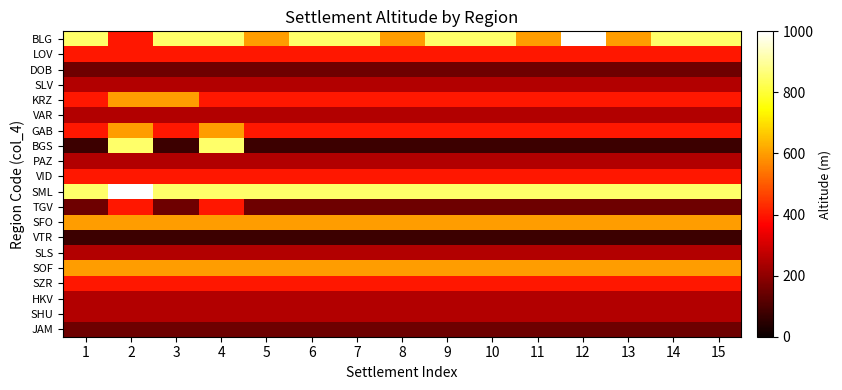

Reading right to left, transcribe all the data shown in this chart.

BLG: 15=850	14=850	13=600	12=1000	11=600	10=850	9=850	8=600	7=850	6=850	5=600	4=850	3=850	2=400	1=850
LOV: 15=400	14=400	13=400	12=400	11=400	10=400	9=400	8=400	7=400	6=400	5=400	4=400	3=400	2=400	1=400
DOB: 15=150	14=150	13=150	12=150	11=150	10=150	9=150	8=150	7=150	6=150	5=150	4=150	3=150	2=150	1=150
SLV: 15=250	14=250	13=250	12=250	11=250	10=250	9=250	8=250	7=250	6=250	5=250	4=250	3=250	2=250	1=250
KRZ: 15=400	14=400	13=400	12=400	11=400	10=400	9=400	8=400	7=400	6=400	5=400	4=400	3=600	2=600	1=400
VAR: 15=250	14=250	13=250	12=250	11=250	10=250	9=250	8=250	7=250	6=250	5=250	4=250	3=250	2=250	1=250
GAB: 15=400	14=400	13=400	12=400	11=400	10=400	9=400	8=400	7=400	6=400	5=400	4=600	3=400	2=600	1=400
BGS: 15=75	14=75	13=75	12=75	11=75	10=75	9=75	8=75	7=75	6=75	5=75	4=850	3=75	2=850	1=75
PAZ: 15=250	14=250	13=250	12=250	11=250	10=250	9=250	8=250	7=250	6=250	5=250	4=250	3=250	2=250	1=250
VID: 15=400	14=400	13=400	12=400	11=400	10=400	9=400	8=400	7=400	6=400	5=400	4=400	3=400	2=400	1=400
SML: 15=850	14=850	13=850	12=850	11=850	10=850	9=850	8=850	7=850	6=850	5=850	4=850	3=850	2=1000	1=850
TGV: 15=150	14=150	13=150	12=150	11=150	10=150	9=150	8=150	7=150	6=150	5=150	4=400	3=150	2=400	1=150
SFO: 15=600	14=600	13=600	12=600	11=600	10=600	9=600	8=600	7=600	6=600	5=600	4=600	3=600	2=600	1=600
VTR: 15=75	14=75	13=75	12=75	11=75	10=75	9=75	8=75	7=75	6=75	5=75	4=75	3=75	2=75	1=75
SLS: 15=250	14=250	13=250	12=250	11=250	10=250	9=250	8=250	7=250	6=250	5=250	4=250	3=250	2=250	1=250
SOF: 15=600	14=600	13=600	12=600	11=600	10=600	9=600	8=600	7=600	6=600	5=600	4=600	3=600	2=600	1=600
SZR: 15=400	14=400	13=400	12=400	11=400	10=400	9=400	8=400	7=400	6=400	5=400	4=400	3=400	2=400	1=400
HKV: 15=250	14=250	13=250	12=250	11=250	10=250	9=250	8=250	7=250	6=250	5=250	4=250	3=250	2=250	1=250
SHU: 15=250	14=250	13=250	12=250	11=250	10=250	9=250	8=250	7=250	6=250	5=250	4=250	3=250	2=250	1=250
JAM: 15=150	14=150	13=150	12=150	11=150	10=150	9=150	8=150	7=150	6=150	5=150	4=150	3=150	2=150	1=150